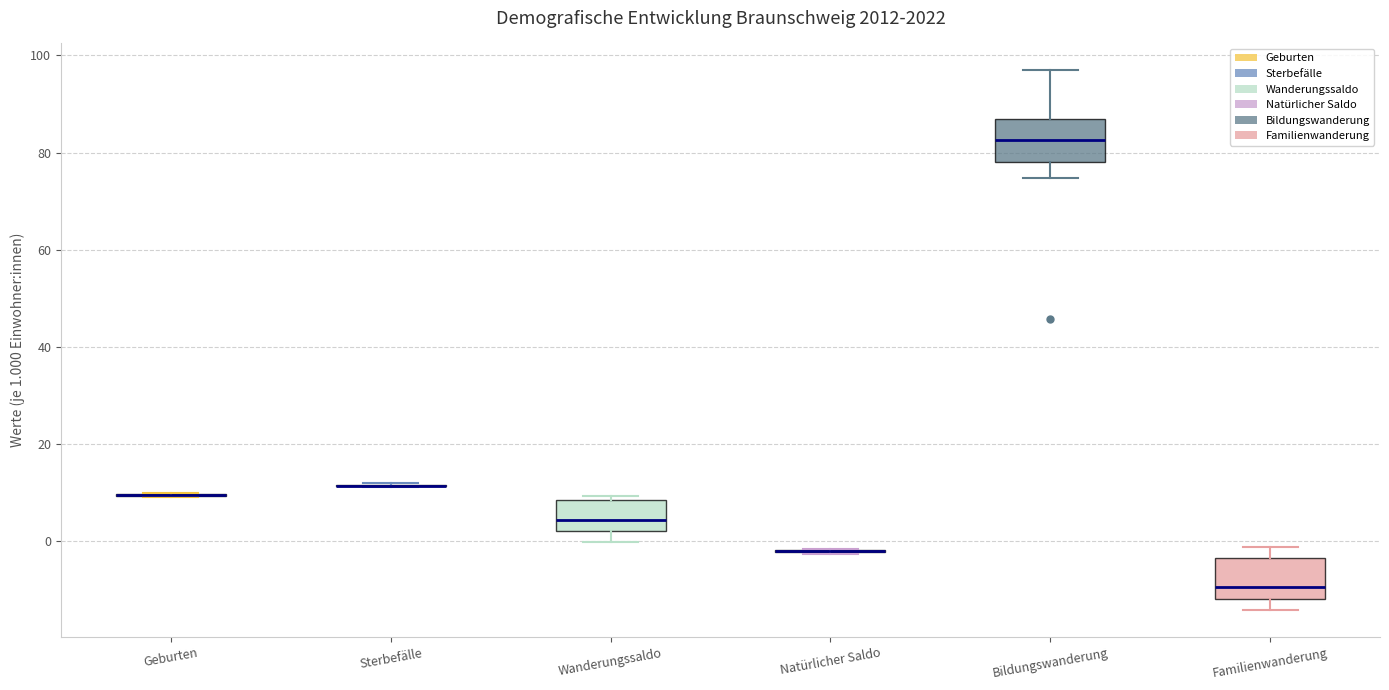

Reading left to right, transcribe this box plot: for each box, give where its median line is, the range the box spans, and where its two whiskers end, as read against the y-axis. The values are not printed on the chart, so give them approximately, as read against the axis.

Geburten: box collapsed to a line at 10, whiskers 10 to 10
Sterbefälle: box collapsed to a line at 12, whiskers 12 to 12
Wanderungssaldo: median 4, box 2 to 8, whiskers 0 to 10
Natürlicher Saldo: box collapsed to a line at -2, whiskers -2 to -2
Bildungswanderung: median 82, box 78 to 86, whiskers 74 to 96
Familienwanderung: median -10, box -12 to -4, whiskers -14 to -2